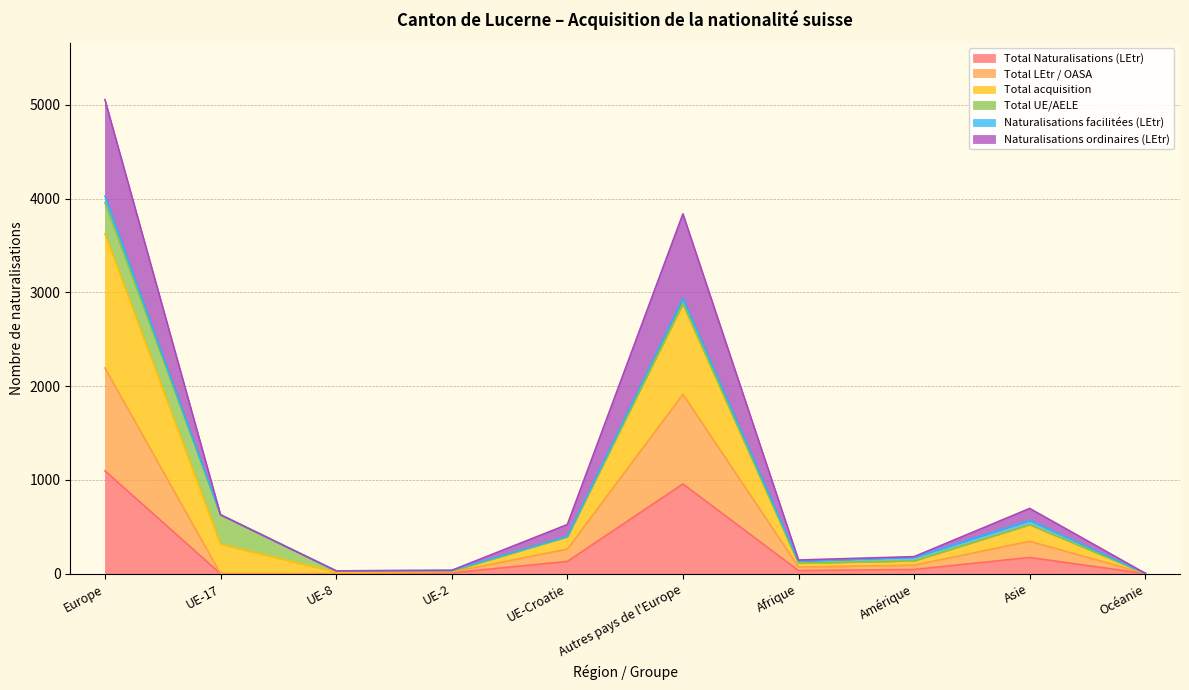

What is the sum of all Total acquisition values?

8694